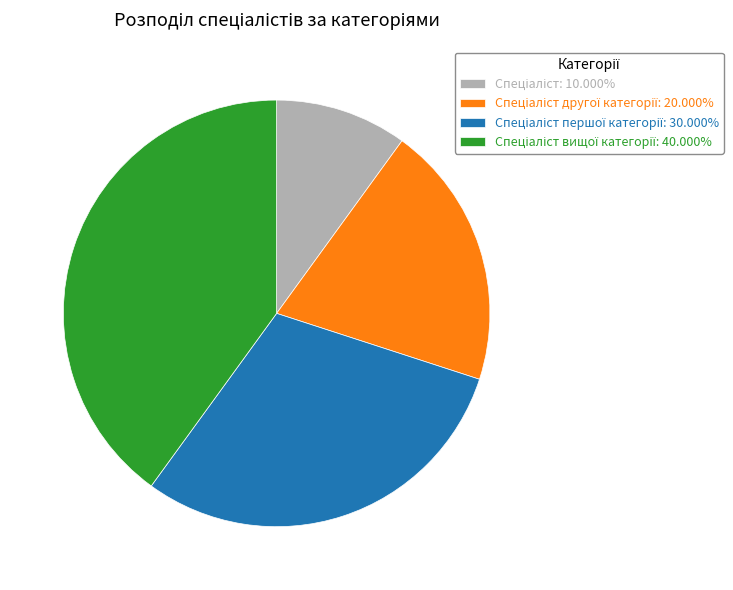

Is there any slice that represents more than half of the pie?

No